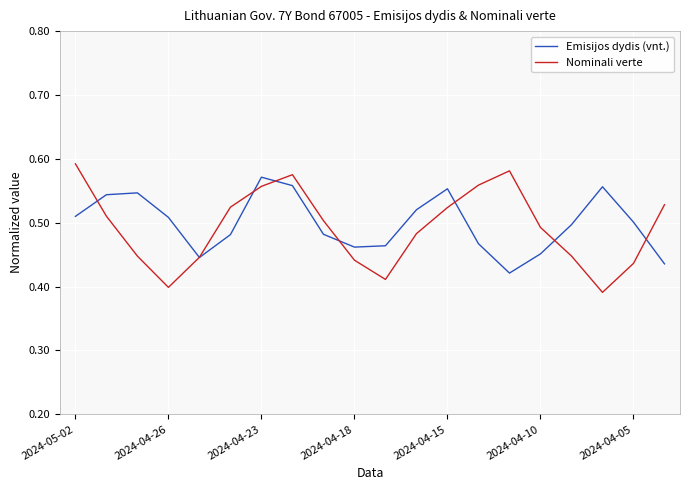

Which series has the widest spread of values?

Nominali verte